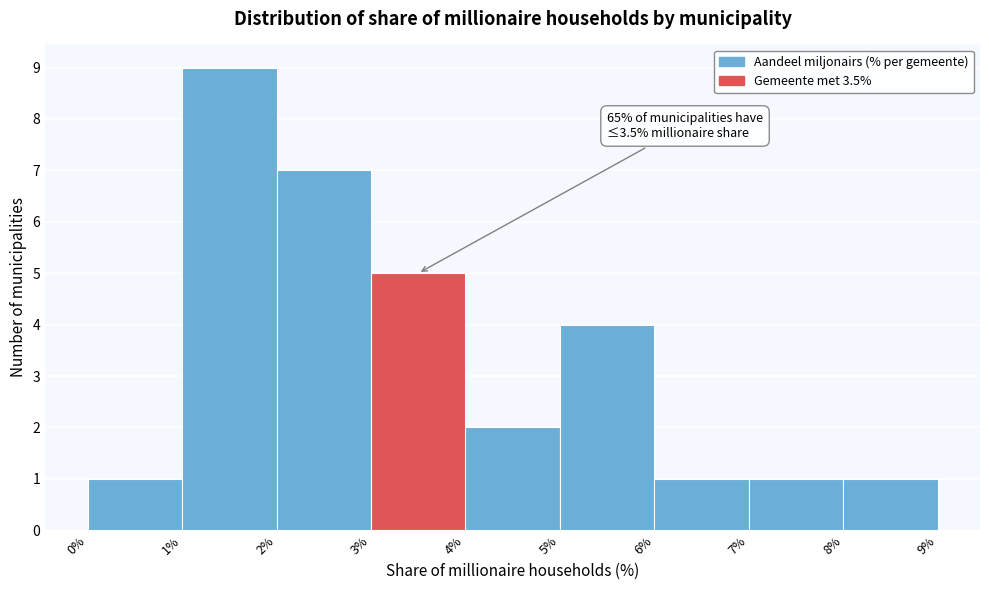

Which range on the x-axis has the tallest bar?

1% to 2%